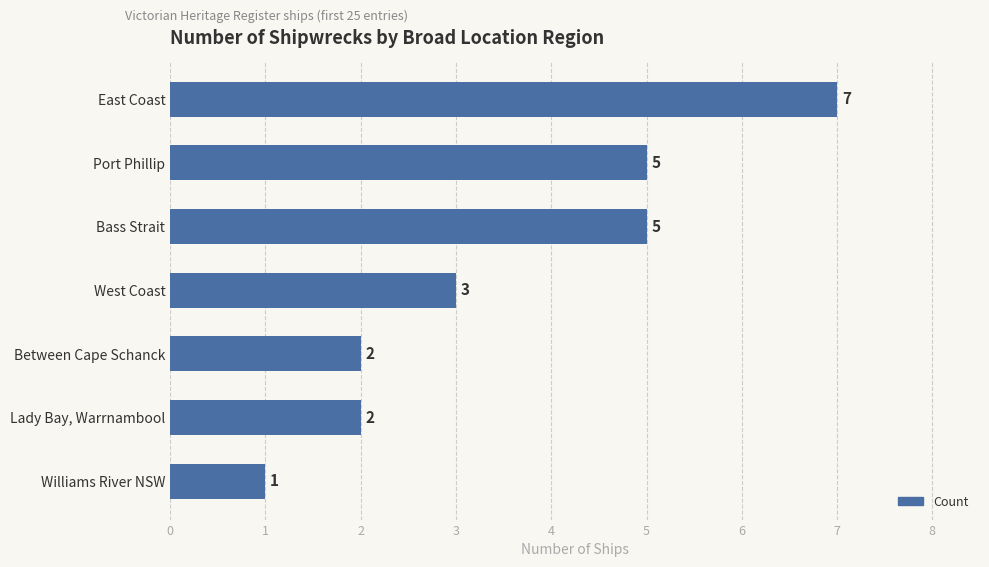

Which has a higher value, Lady Bay, Warrnambool or Port Phillip?

Port Phillip